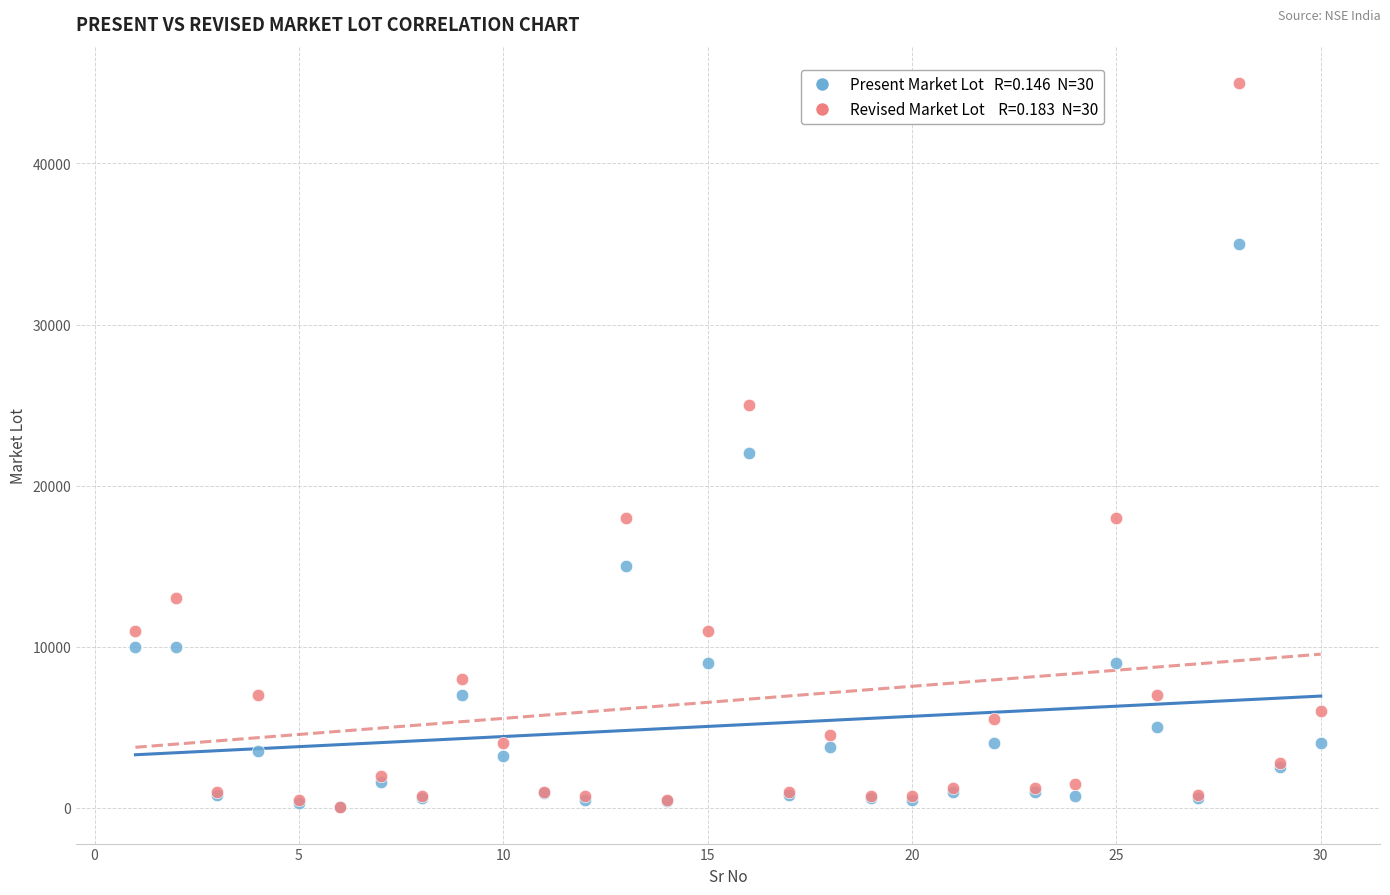

Across all series, what Y value is closest to 22512?

22000